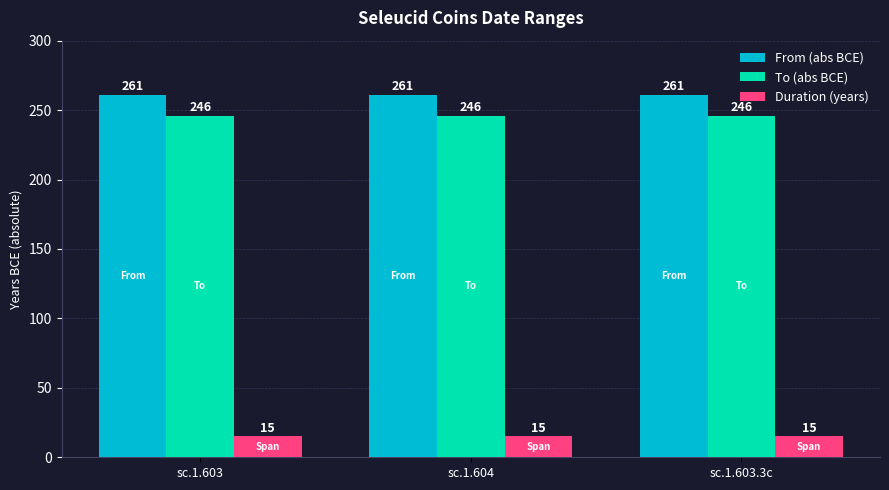

Is the value of Duration (years) at sc.1.603.3c greater than the value of To (abs BCE) at sc.1.603?

No